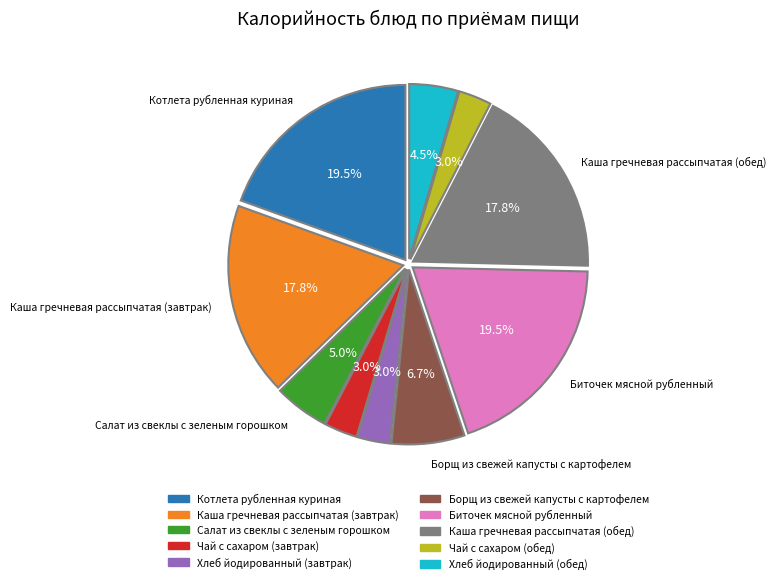

Approximately how many times larger is the value at Хлеб йодированный (обед) compared to Салат из свеклы с зеленым горошком?

0.9